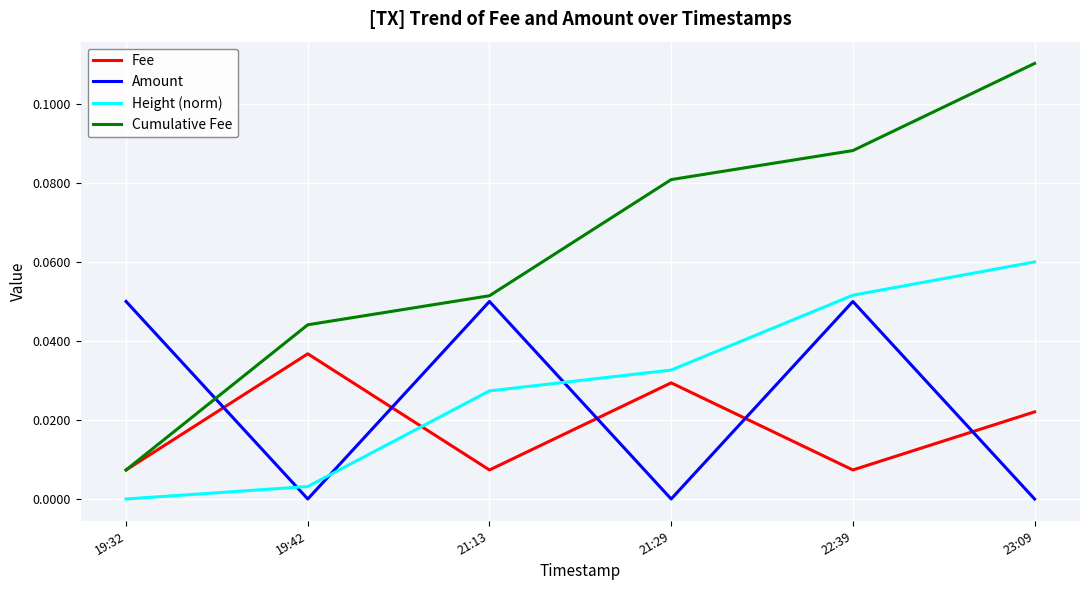

Is the value of Fee at 21:13 greater than the value of Amount at 22:39?

No